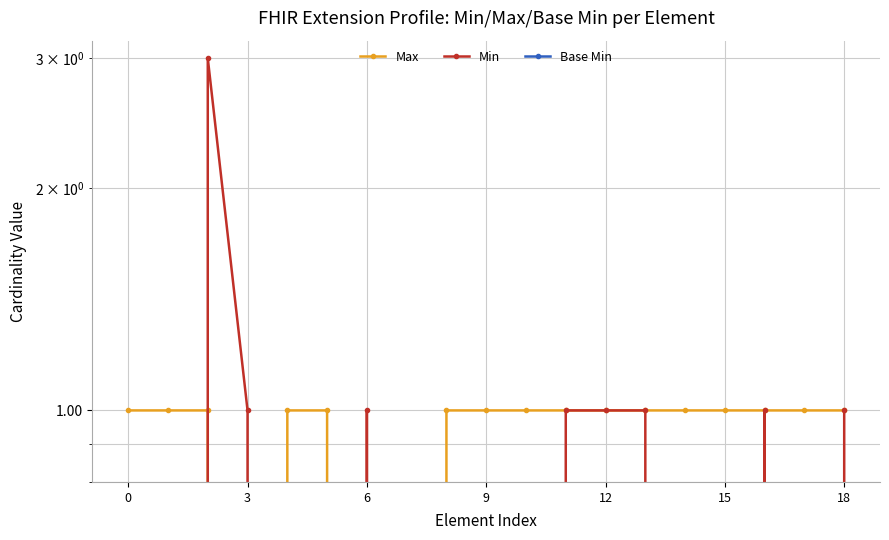

At how many categories does at least one series exceed 2?

1